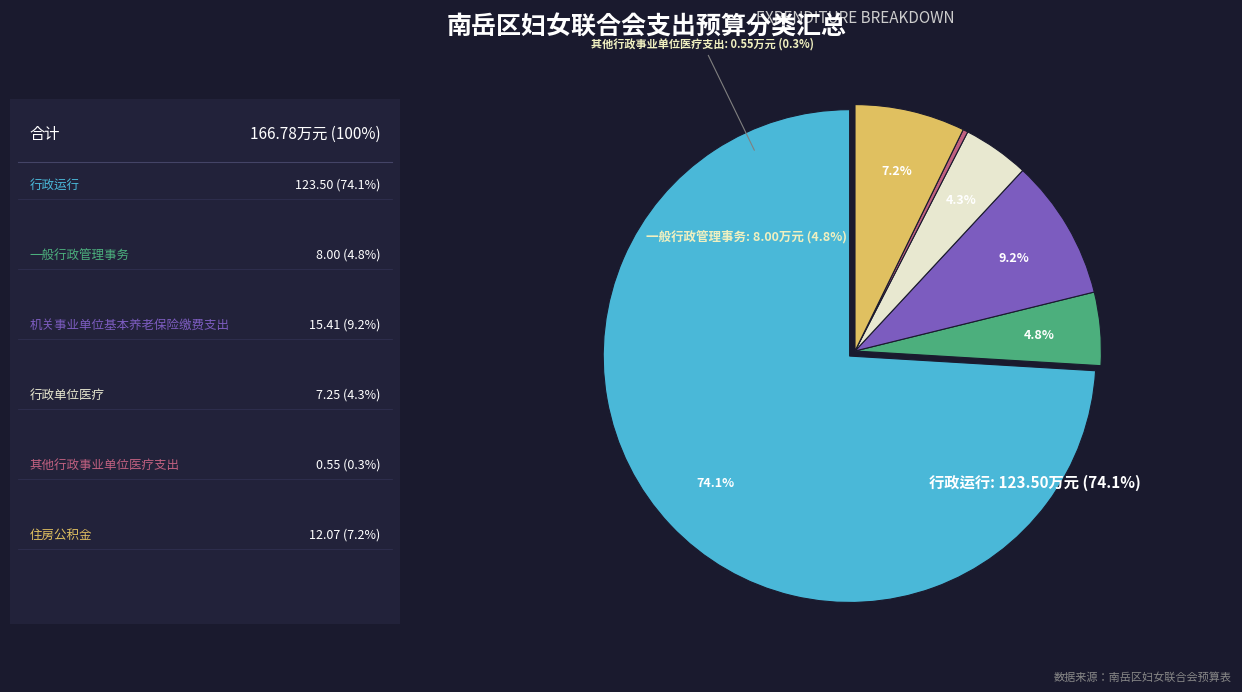

Approximately how many times larger is the value at 一般行政管理事务 compared to 行政运行?

0.1